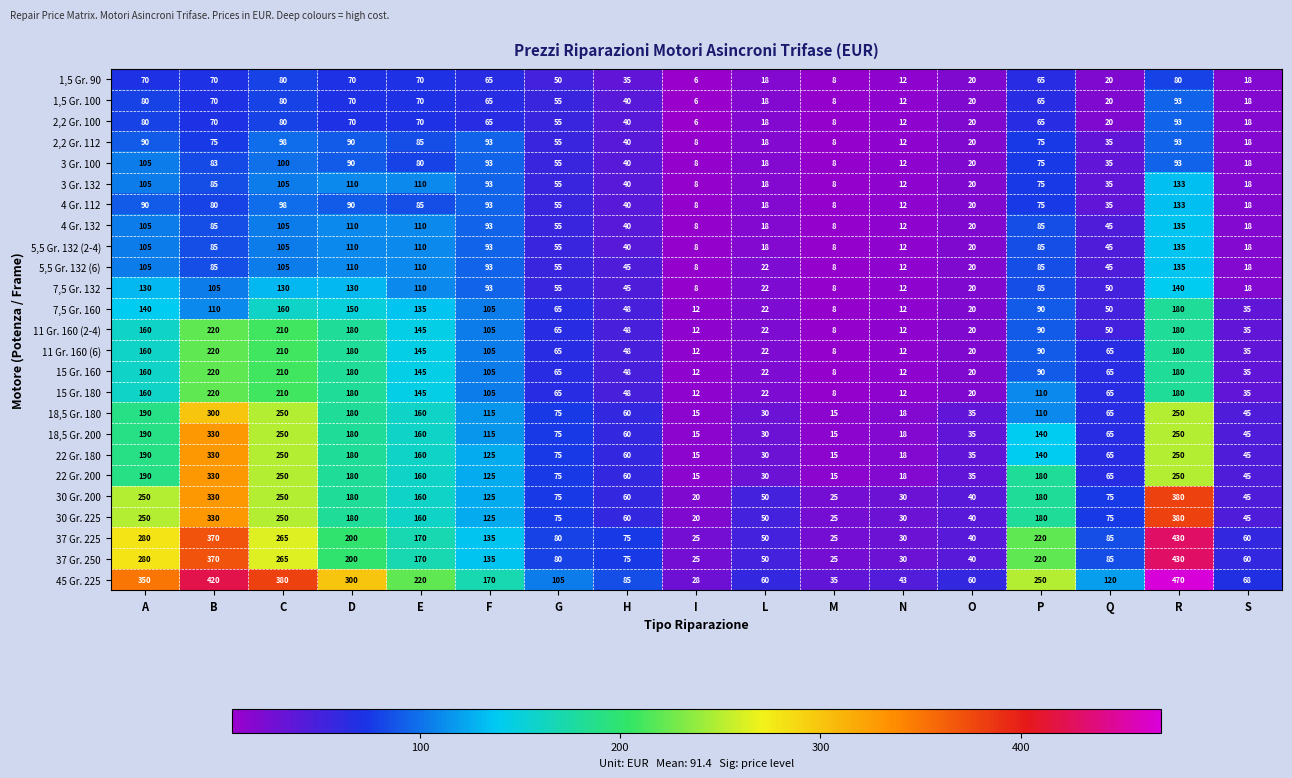

How many series are shown in this chart?

25